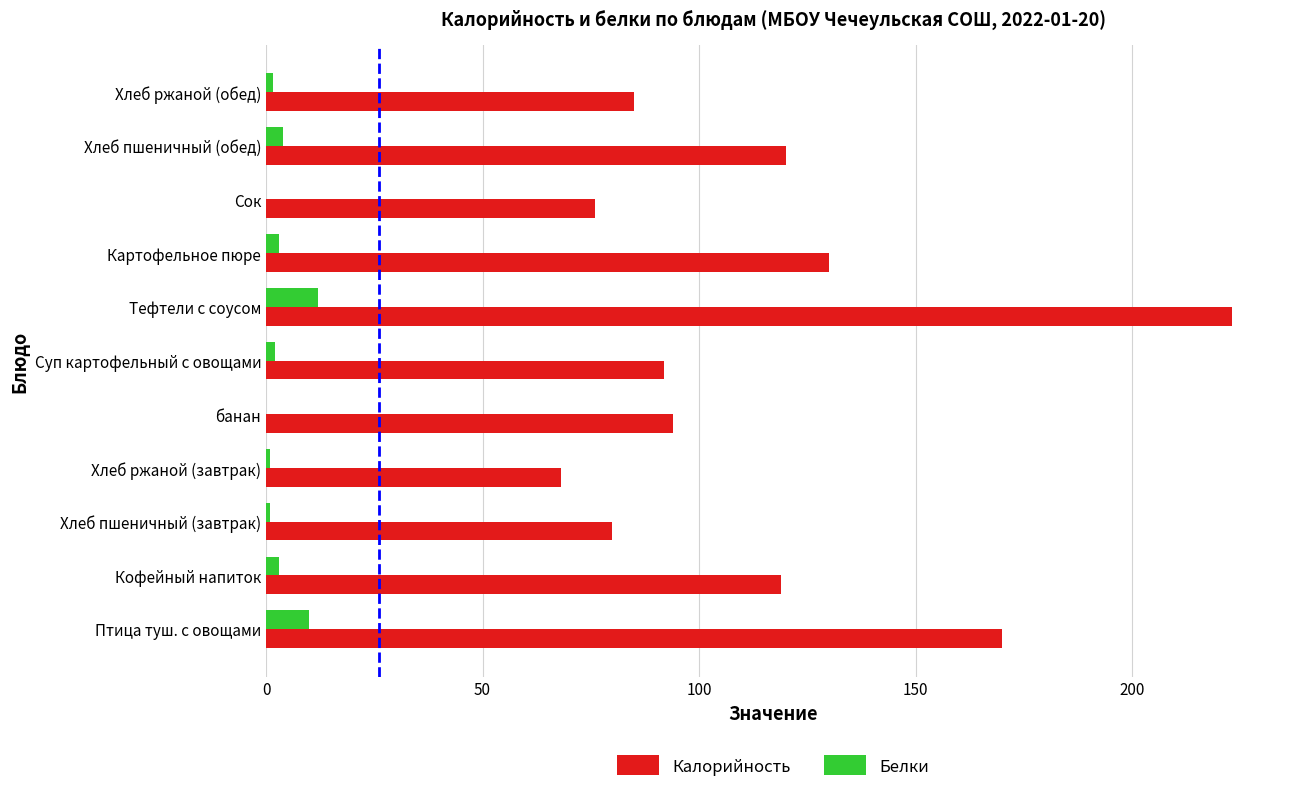

Which category has the highest value in the Калорийность series?

Тефтели с соусом